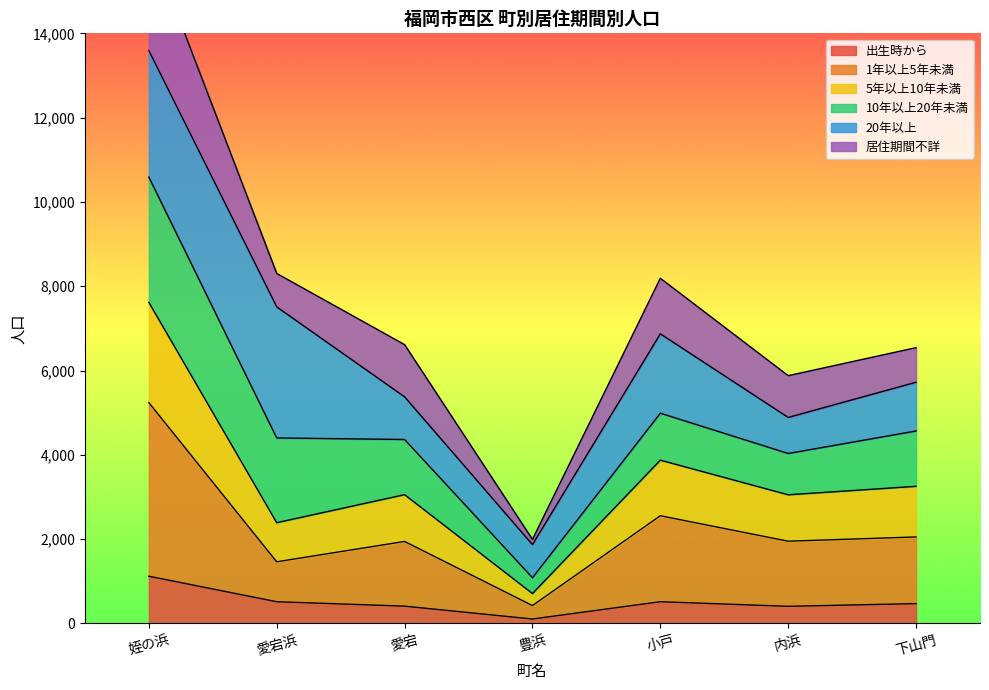

The 出生時から series shows 504 at 姪の浜. True or false?

False